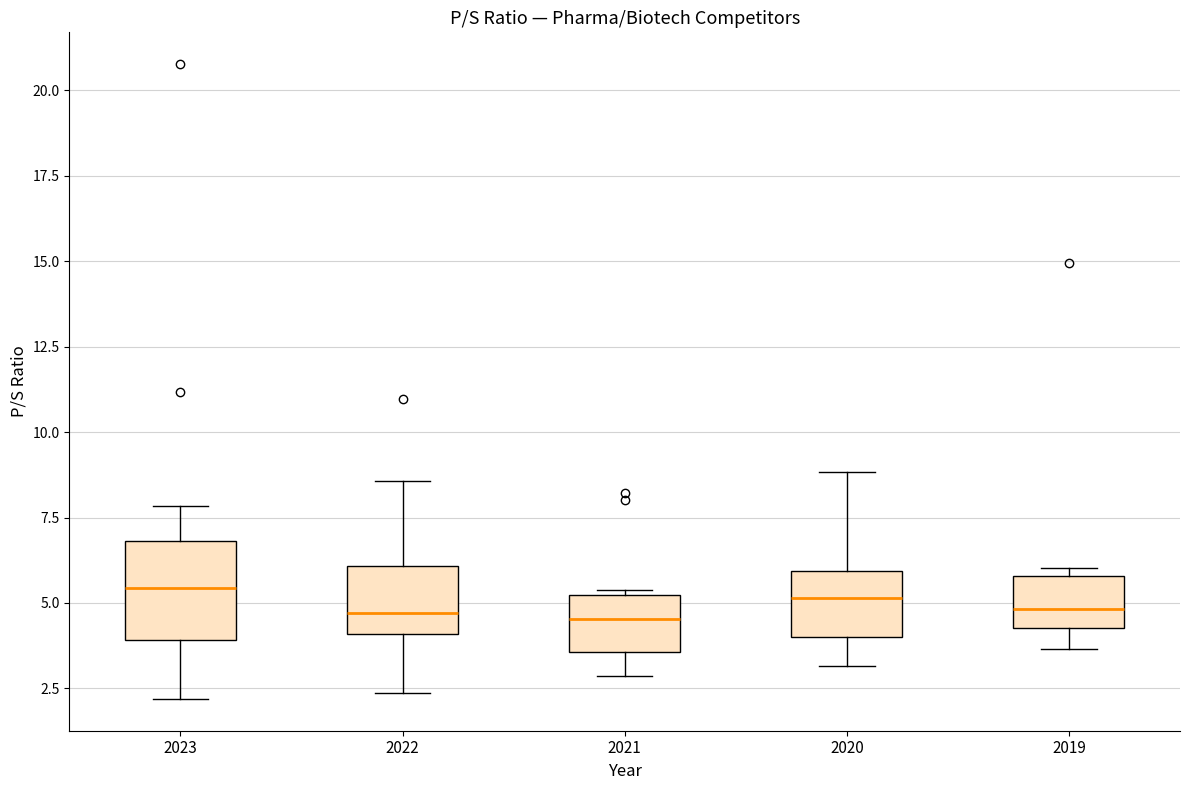

Reading left to right, transcribe this box plot: for each box, give where its median line is, the range the box spans, and where its two whiskers end, as read against the y-axis. The values are not printed on the chart, so give them approximately, as read against the axis.

2023: median 5.5, box 4.0 to 7.0, whiskers 2.0 to 8.0
2022: median 4.5, box 4.0 to 6.0, whiskers 2.5 to 8.5
2021: median 4.5, box 3.5 to 5.0, whiskers 3.0 to 5.5
2020: median 5.0, box 4.0 to 6.0, whiskers 3.0 to 9.0
2019: median 5.0, box 4.5 to 6.0, whiskers 3.5 to 6.0 (just above the box's upper edge)